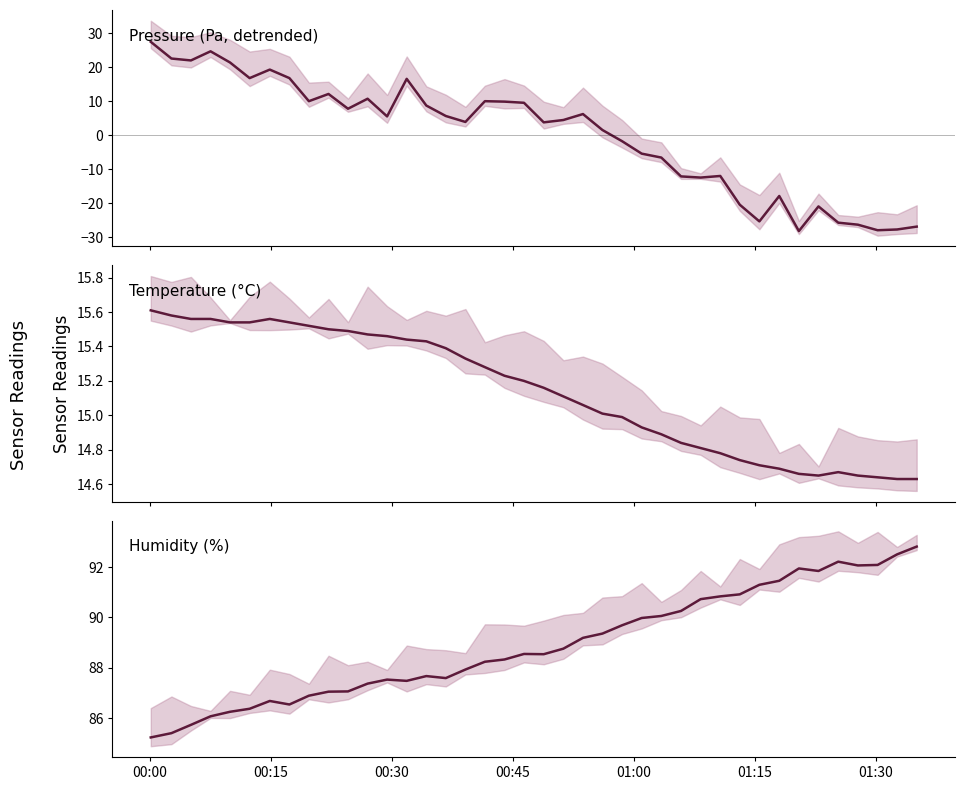

Does the chart have visible grid lines?

No